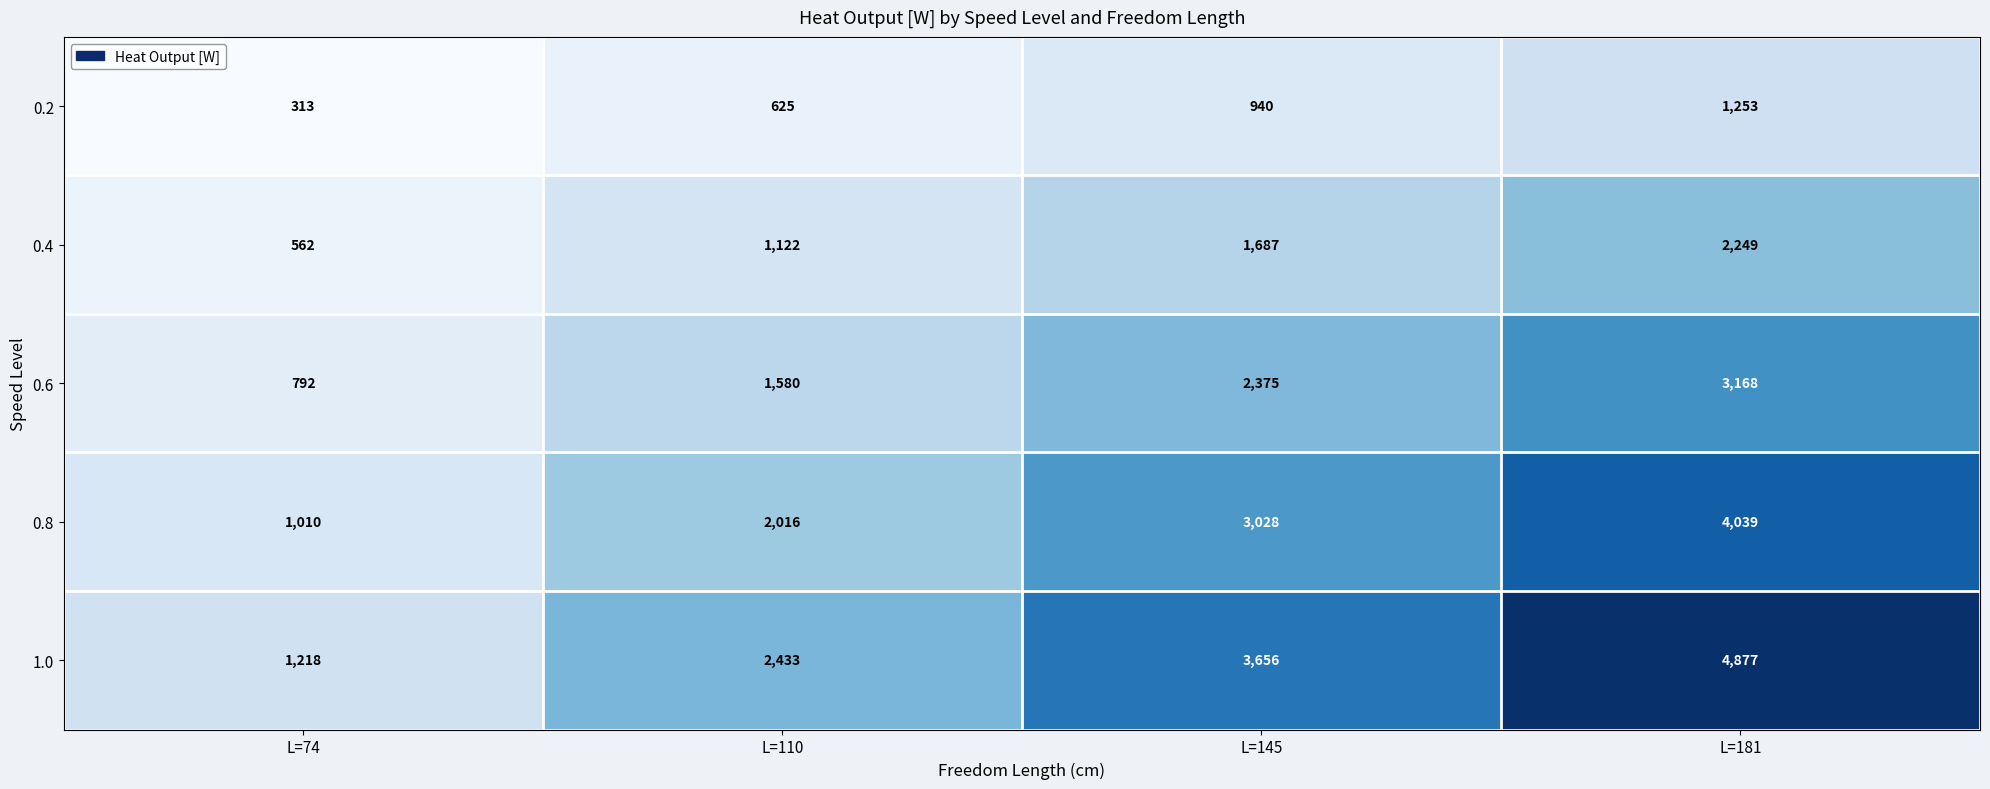

What is the total value across all series at L=181?

15586